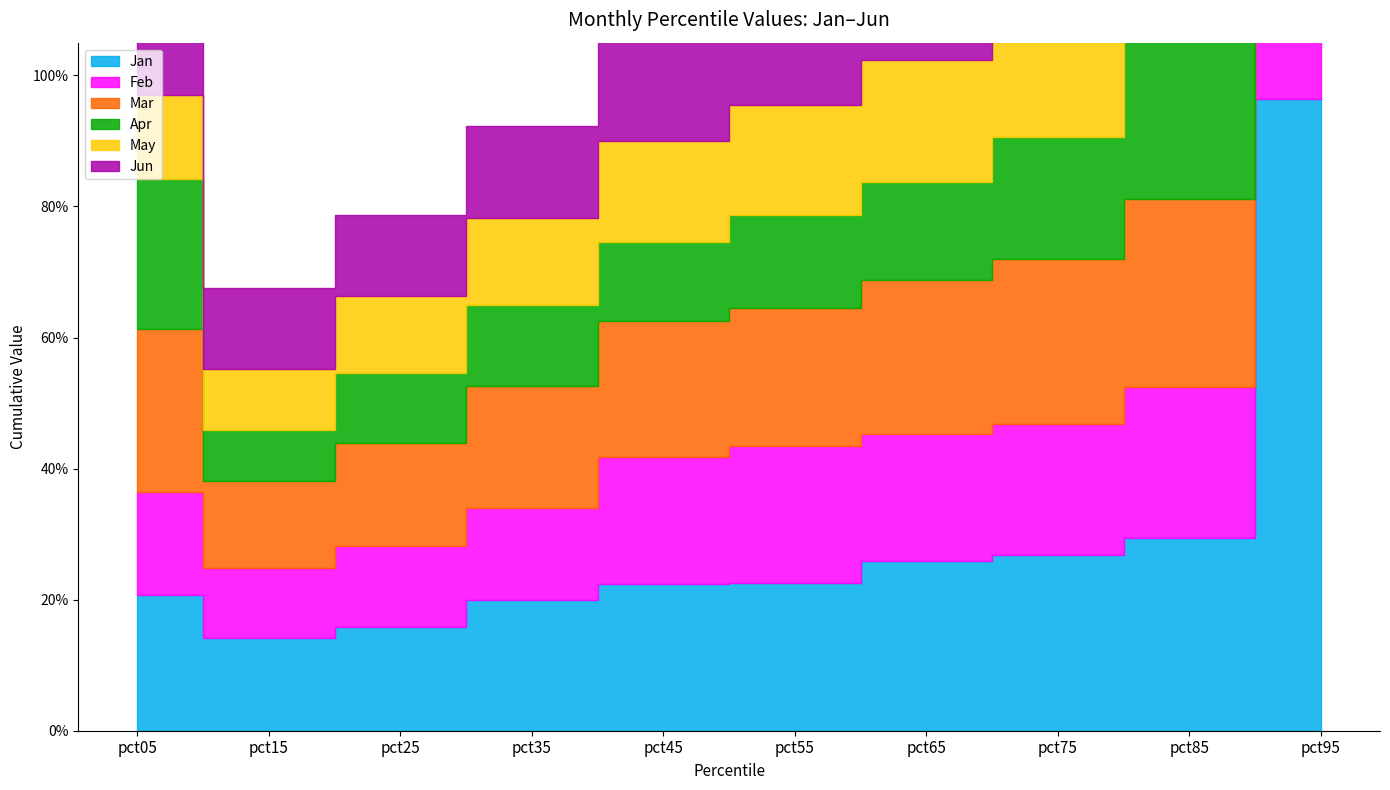

How many lines are shown in the chart?

6